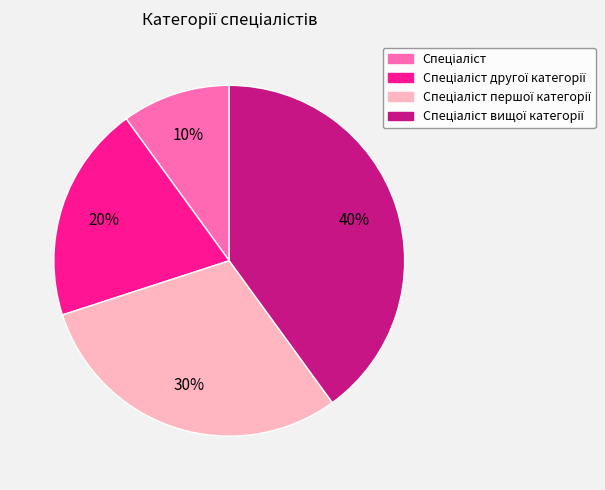

Is there any slice that represents more than half of the pie?

No